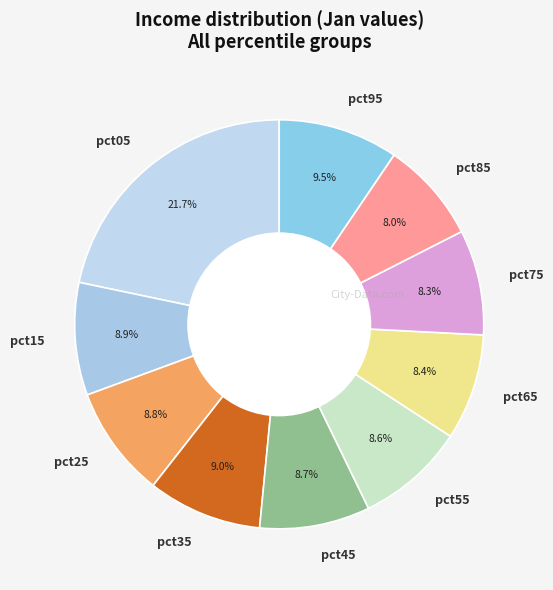

How many slices are in this pie chart?

10